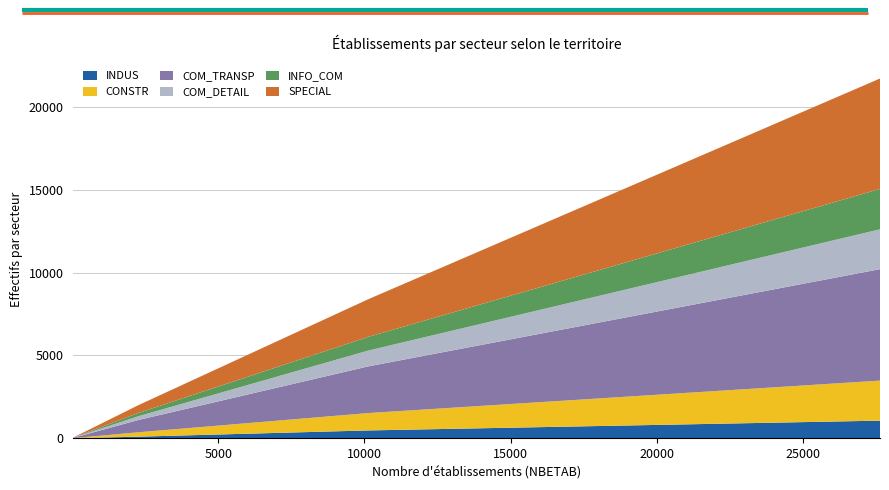

Reading left to right, list all the values displayed in this chart.

INDUS: Abbé Grégoire - Mirabeau=4	Tertres-Cuverons=3	Cité Des Musiciens=1	Bagneux=99	CA Sud de Seine=475	EPT Vallée Sud Grand Paris=1065
CONSTR: Abbé Grégoire - Mirabeau=7	Tertres-Cuverons=16	Cité Des Musiciens=6	Bagneux=263	CA Sud de Seine=1048	EPT Vallée Sud Grand Paris=2415
COM_TRANSP: Abbé Grégoire - Mirabeau=21	Tertres-Cuverons=35	Cité Des Musiciens=20	Bagneux=741	CA Sud de Seine=2816	EPT Vallée Sud Grand Paris=6722
COM_DETAIL: Abbé Grégoire - Mirabeau=10	Tertres-Cuverons=11	Cité Des Musiciens=6	Bagneux=226	CA Sud de Seine=955	EPT Vallée Sud Grand Paris=2405
INFO_COM: Abbé Grégoire - Mirabeau=2	Tertres-Cuverons=14	Cité Des Musiciens=6	Bagneux=195	CA Sud de Seine=826	EPT Vallée Sud Grand Paris=2434
SPECIAL: Abbé Grégoire - Mirabeau=6	Tertres-Cuverons=13	Cité Des Musiciens=11	Bagneux=470	CA Sud de Seine=2271	EPT Vallée Sud Grand Paris=6661